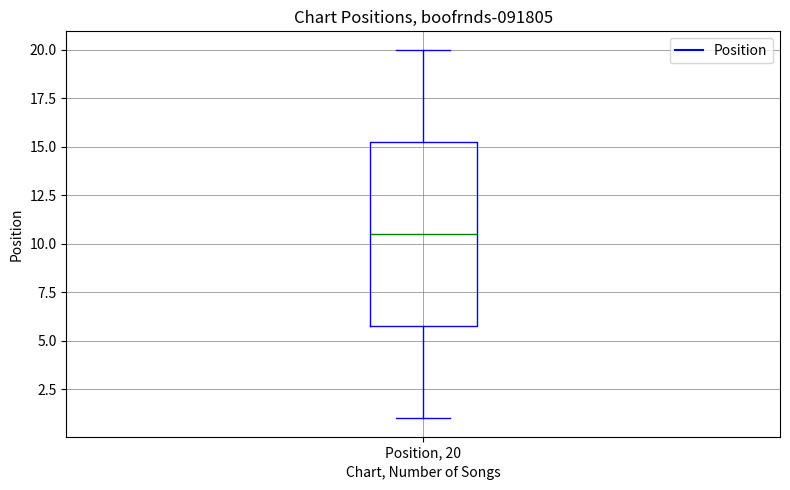

Transcribe this box plot: give where the median line is, the range the box spans, and where the two whiskers end, as read against the y-axis. The values are not printed on the chart, so give them approximately, as read against the axis.

median 10.5, box 6.0 to 15.5, whiskers 1.0 to 20.0